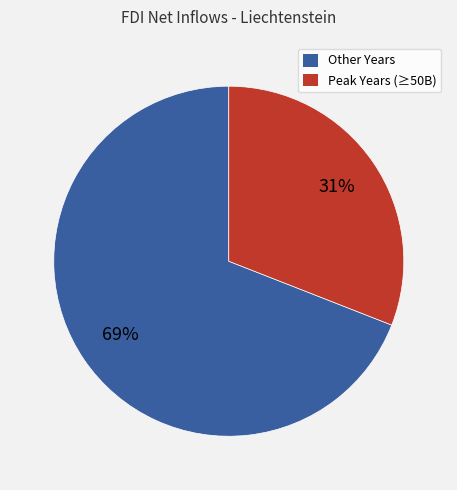

Is there a majority slice in this chart?

Yes